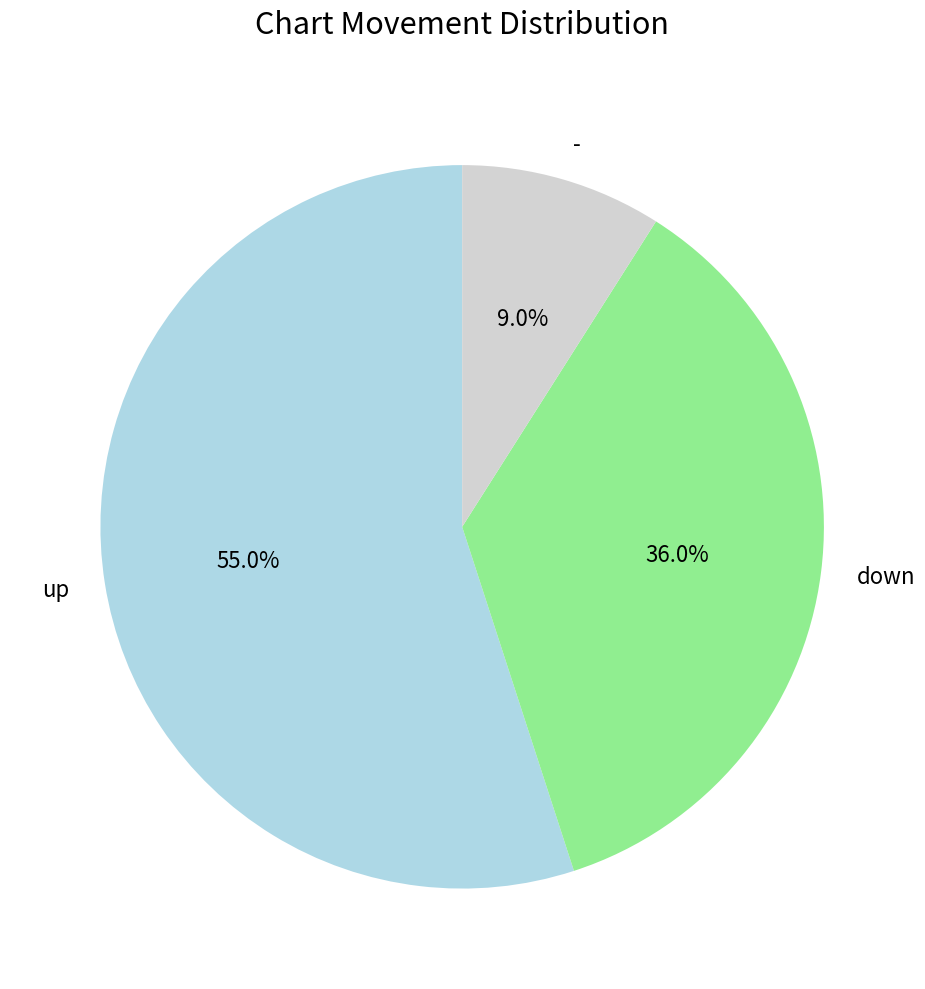

Is it true that - is 9% of the pie?

True